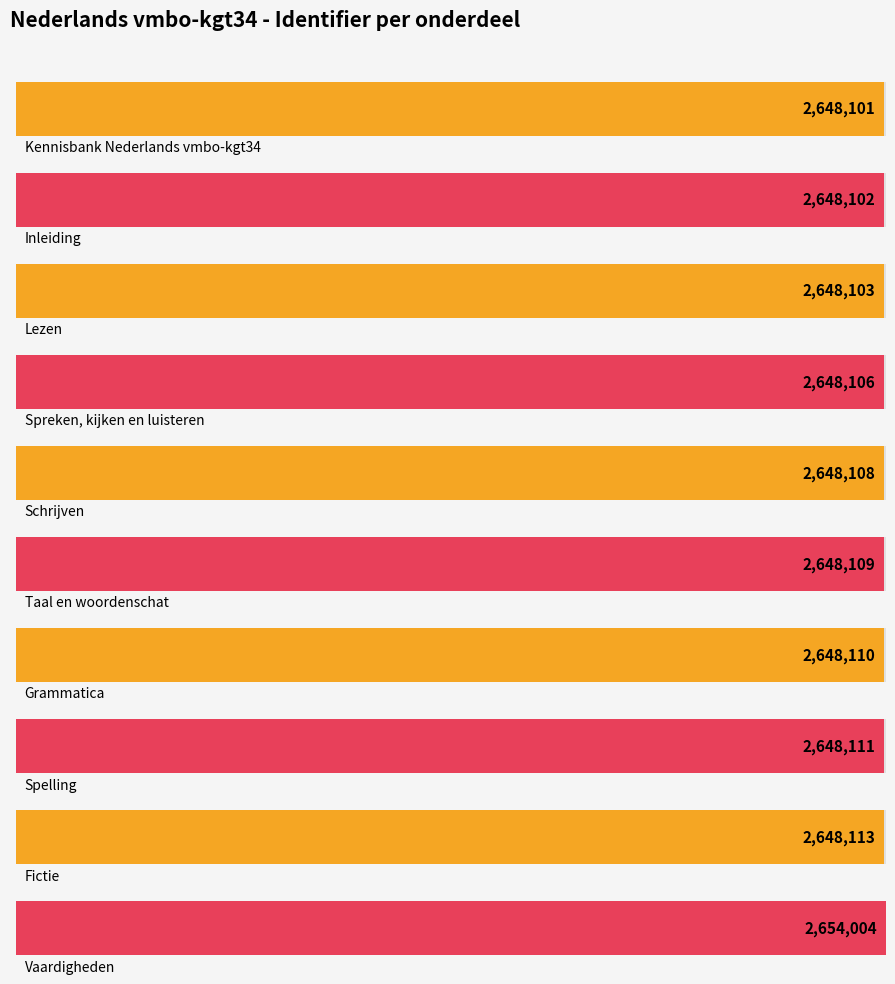

What is the average value?

2648697